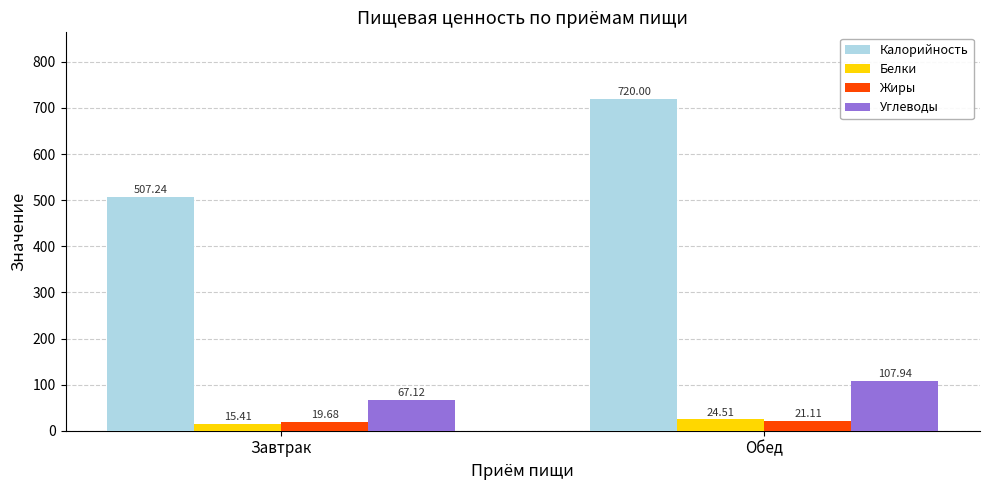

Which series has the widest spread of values?

Калорийность